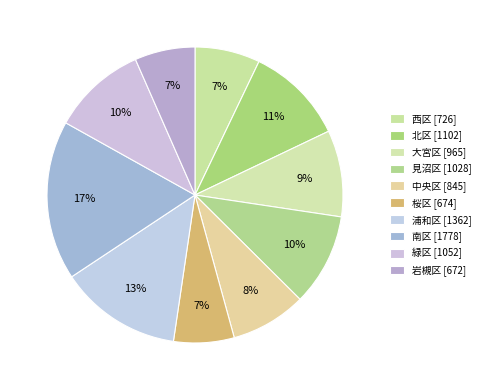

Count the number of slices in the pie.

10